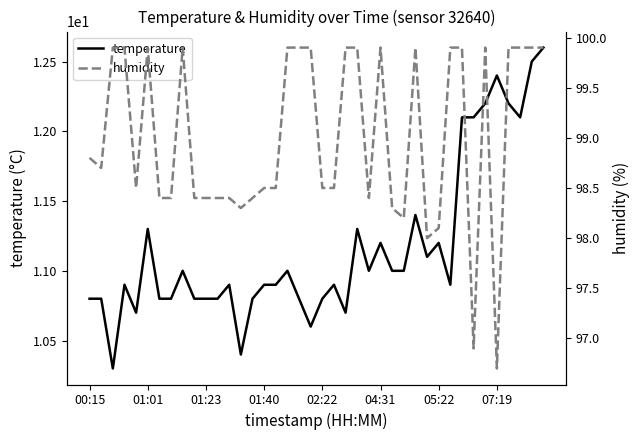

Rank the series by their maximum value, from highest to lowest.

humidity, temperature